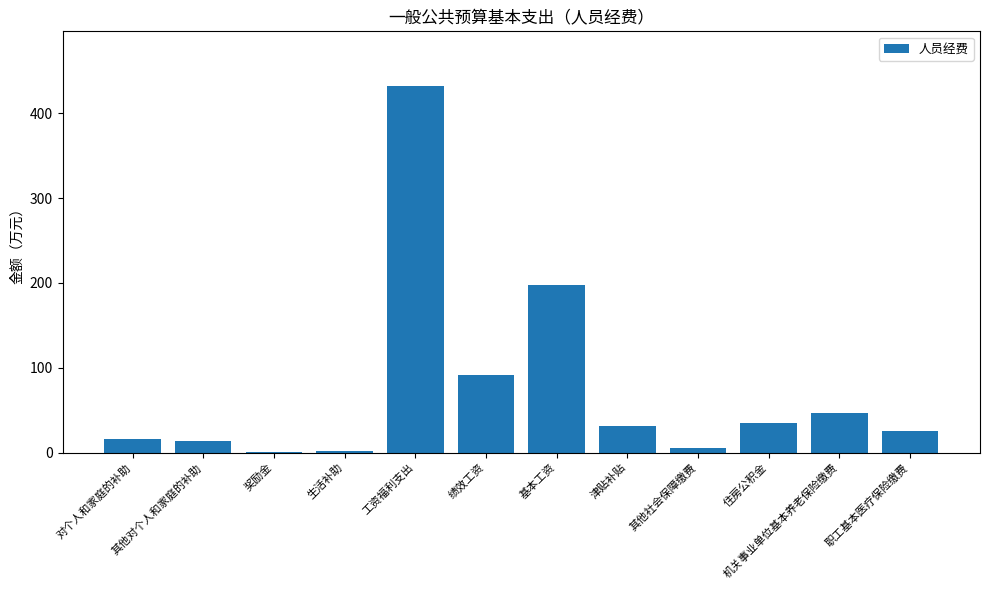

What is the maximum value shown in the chart?

432.0